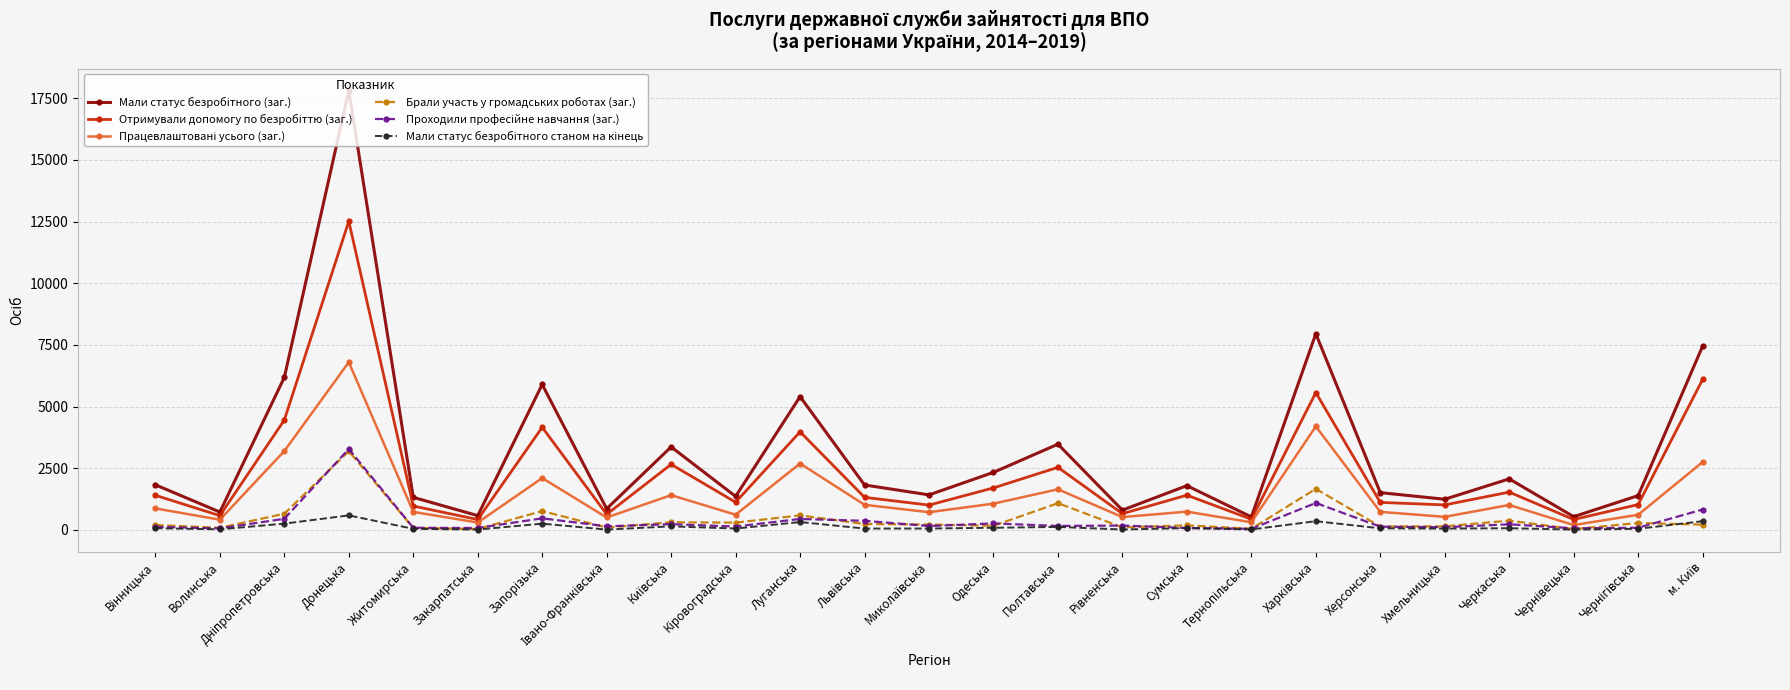

At which category is the sum across all series the highest?

Донецька